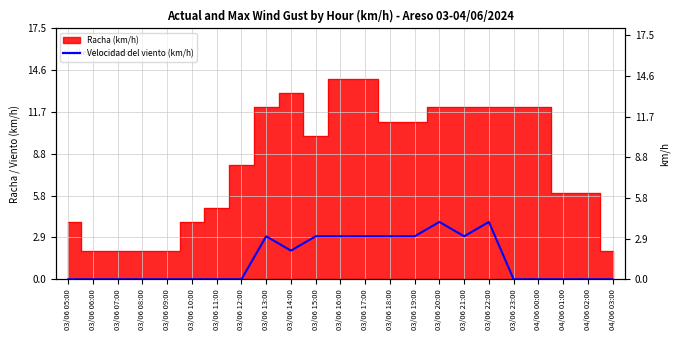

What is the ratio of the value at 03/06 15:00 to the value at 03/06 18:00?

1.0